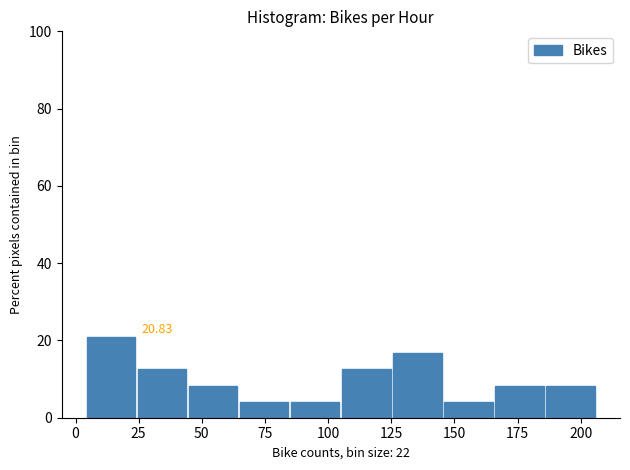

Over which range of the x-axis is the bar tallest?

5 to 25